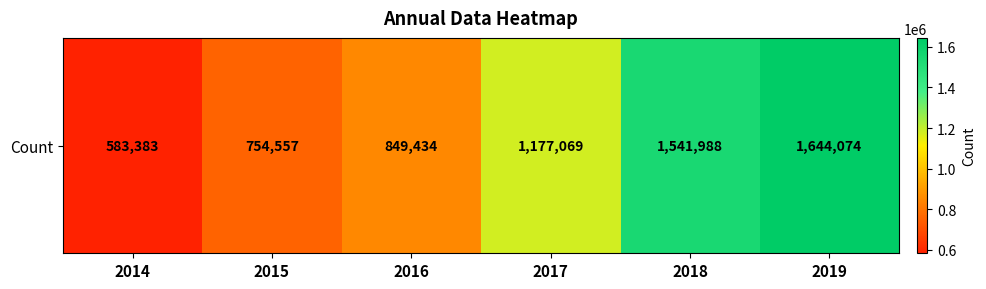

How many values exceed 1177069?

2